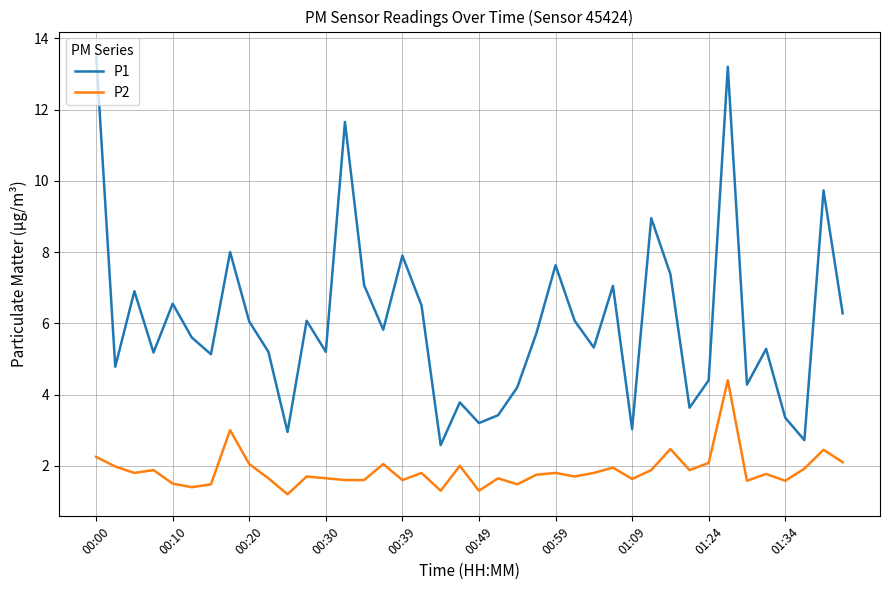

What is the lowest value of the P1 series?

2.6